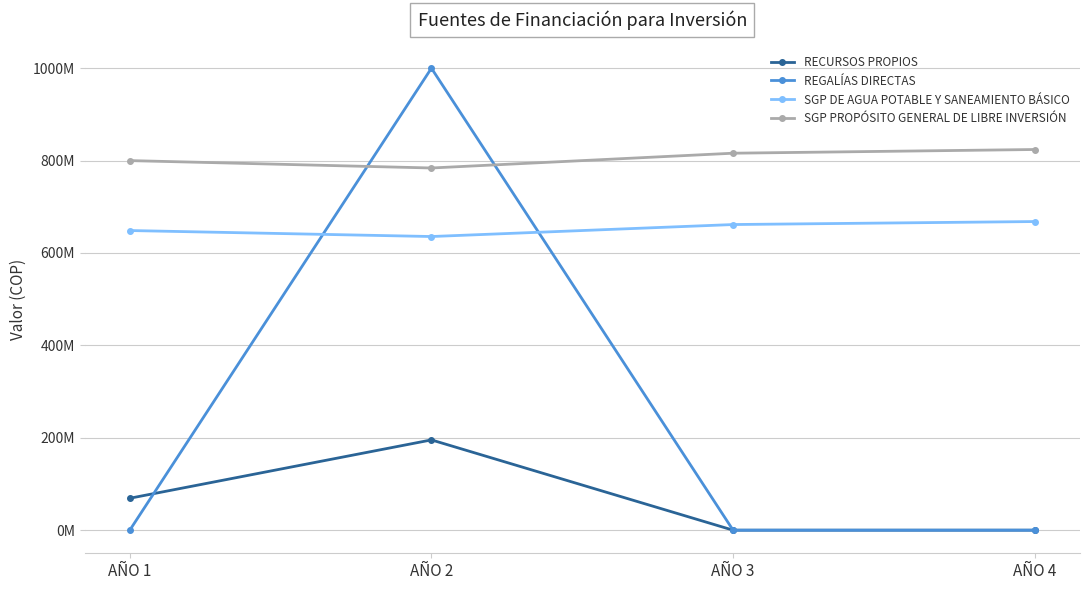

List the series in order of their peak value, lowest first.

RECURSOS PROPIOS, SGP DE AGUA POTABLE Y SANEAMIENTO BÁSICO, SGP PROPÓSITO GENERAL DE LIBRE INVERSIÓN, REGALÍAS DIRECTAS